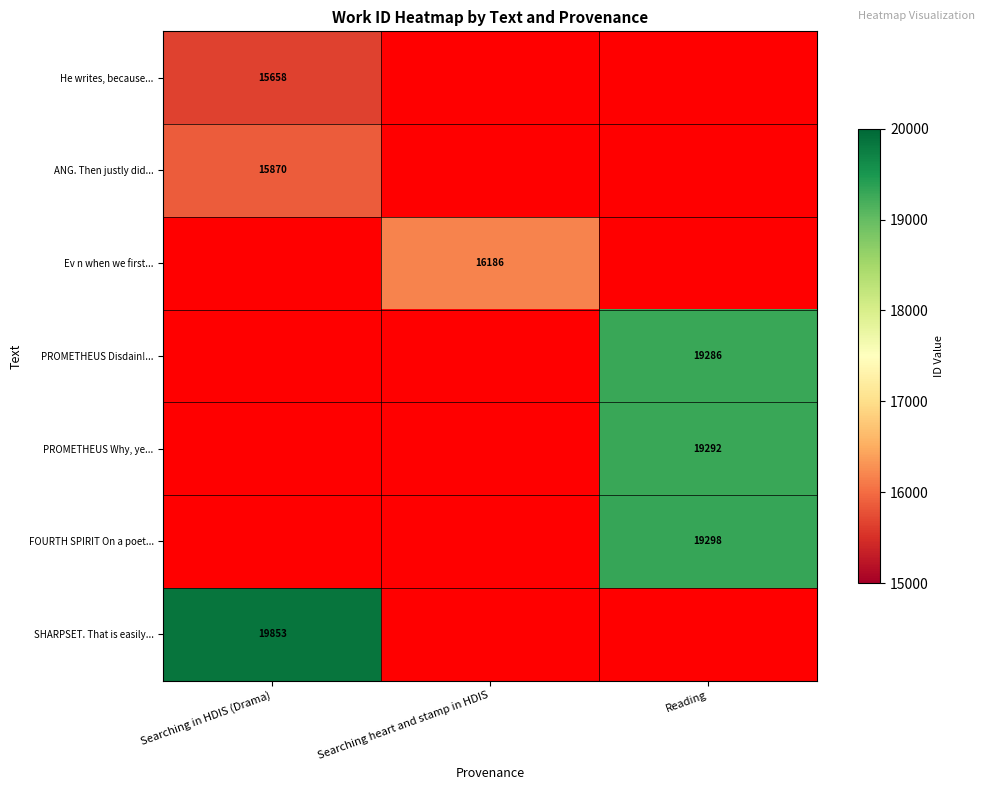

How many positive values does the He writes, because... series have?

1